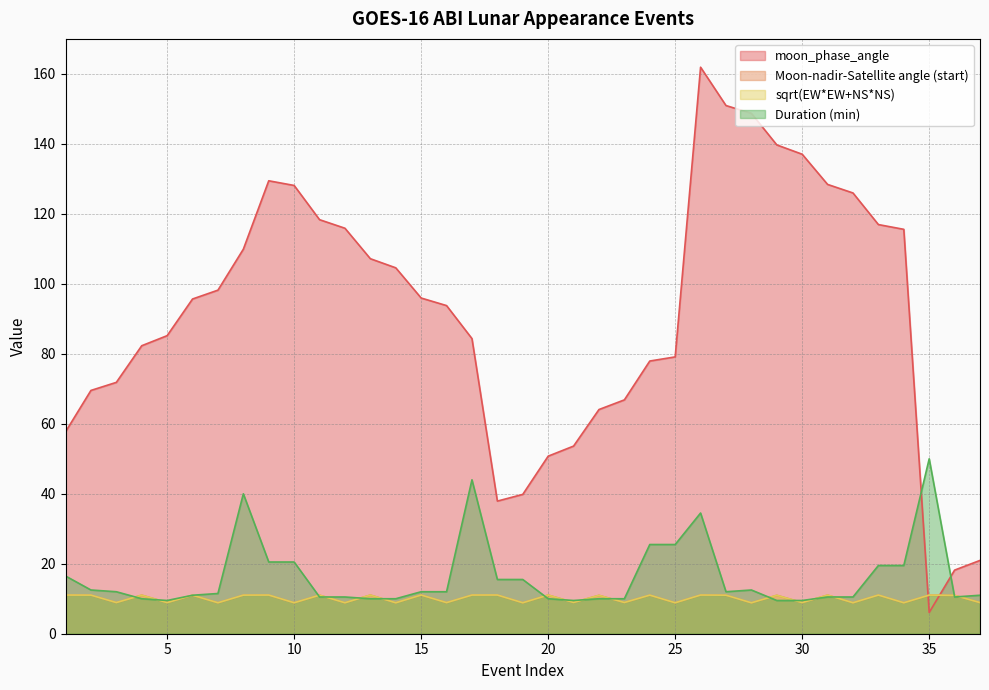

True or false: Duration (min) has a value of 19.5 at 33.

True